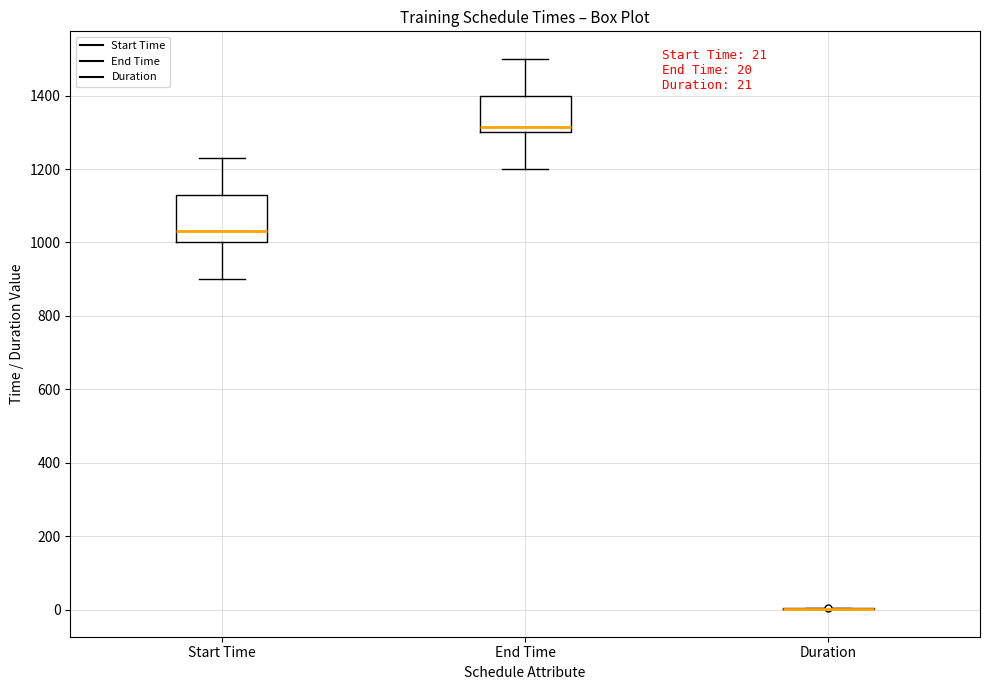

Comparing the boxes themselves (not the whiskers), which one is the tallest?

Start Time